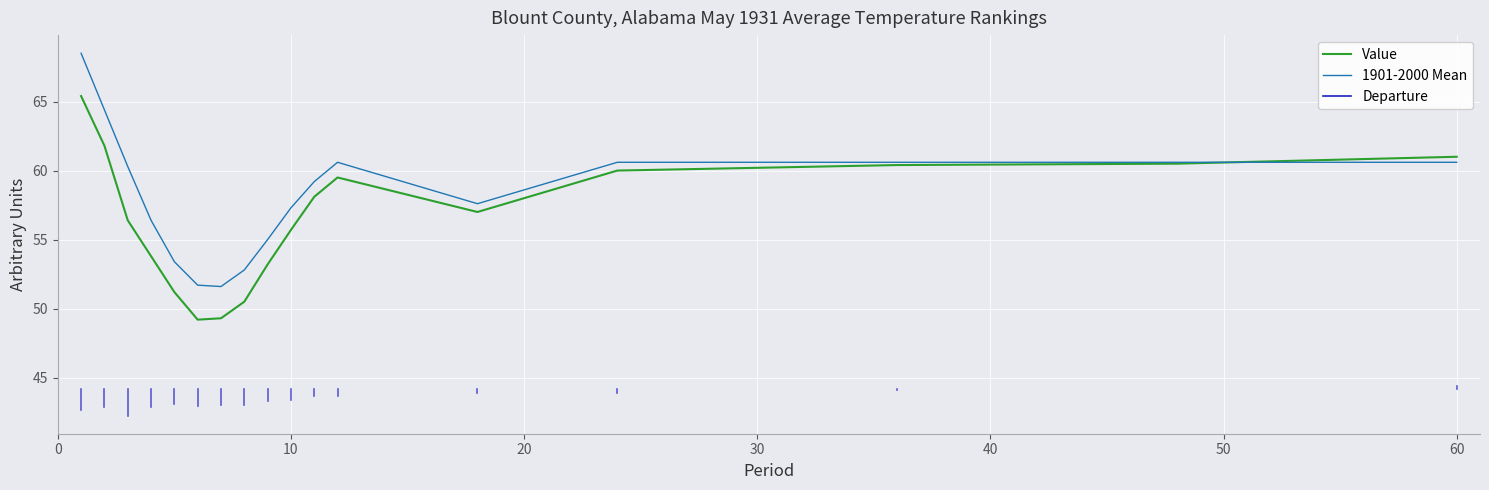

Which series has the widest spread of values?

1901-2000 Mean